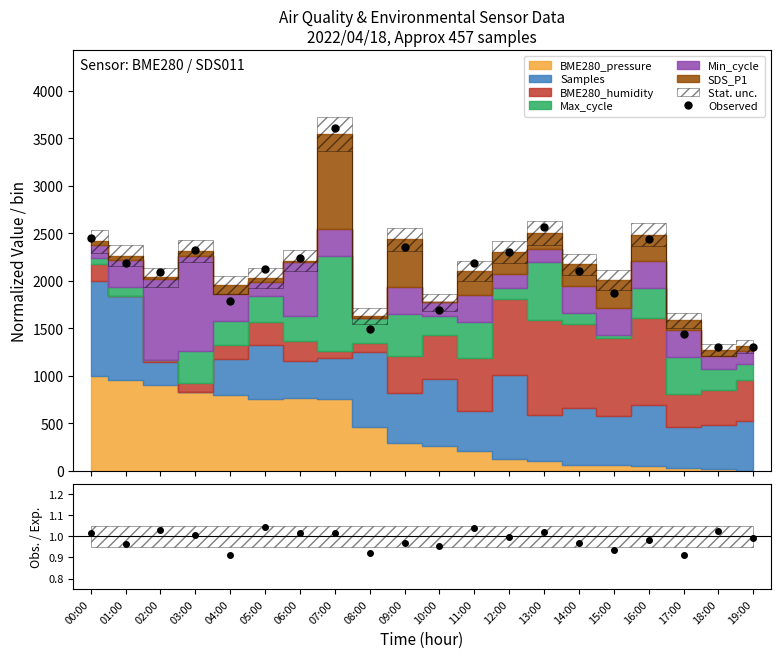

What is the average value of the Obs. / Exp. series?

1.0